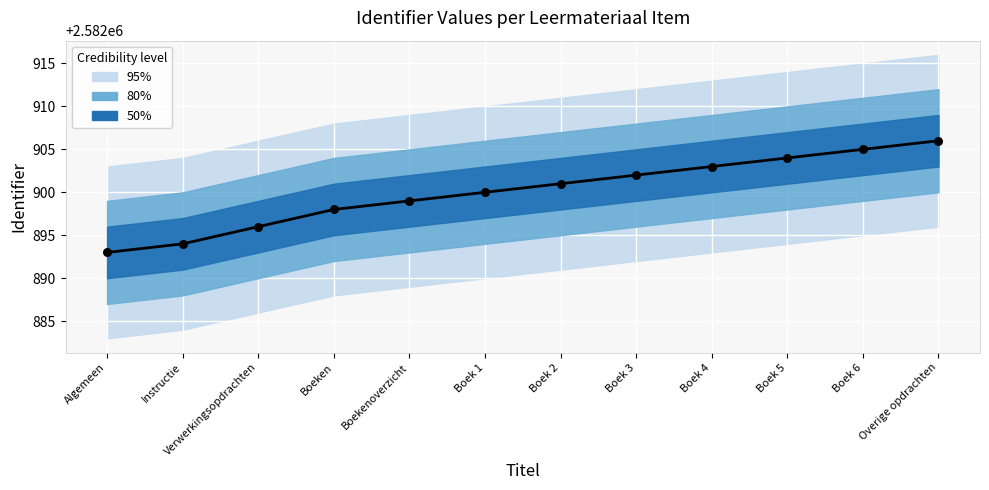

What is the ratio of the value at Boekenoverzicht to the value at Algemeen?

1.0